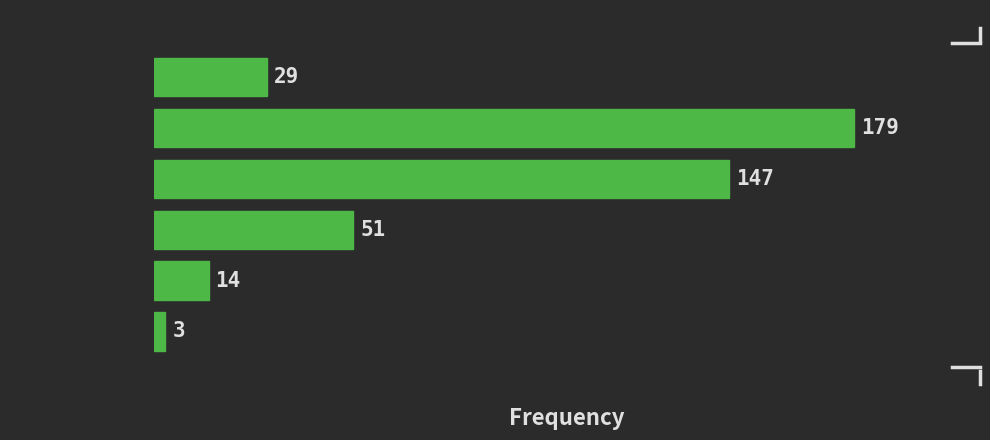

Reading bottom to top, extract all data points from this chart.

3	14	51	147	179	29